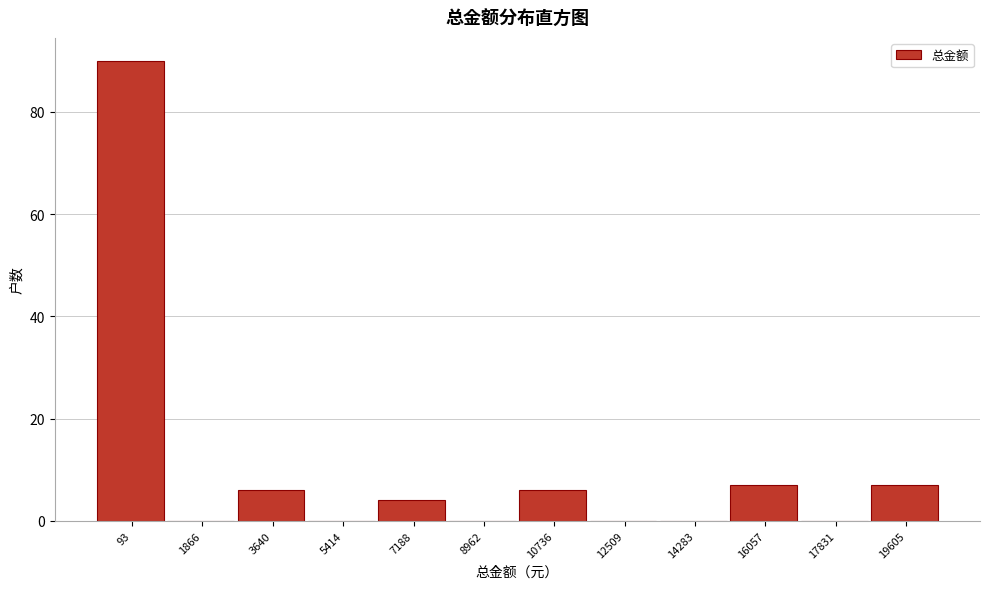

Reading right to left, what are all the values shown in this chart?

19605=7	17831=0	16057=7	14283=0	12509=0	10736=6	8962=0	7188=4	5414=0	3640=6	1866=0	93=90